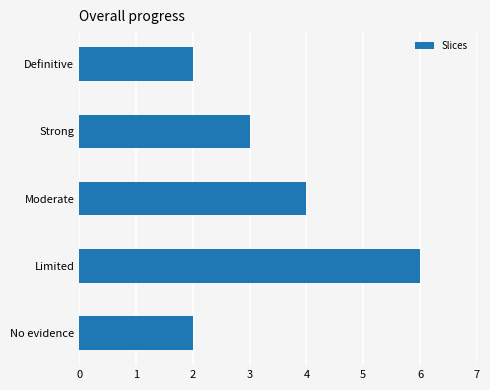

Are the bars horizontal?

Yes